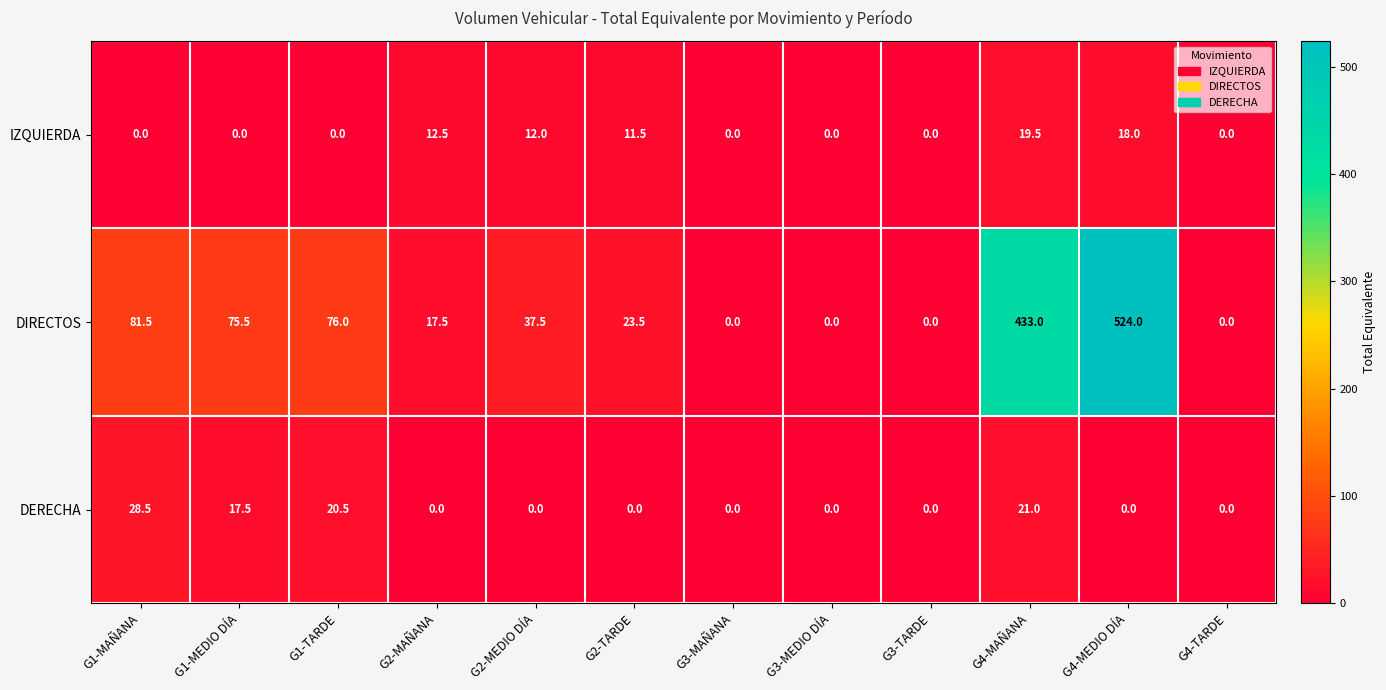

Which category has the highest value in the DERECHA series?

G1-MAÑANA